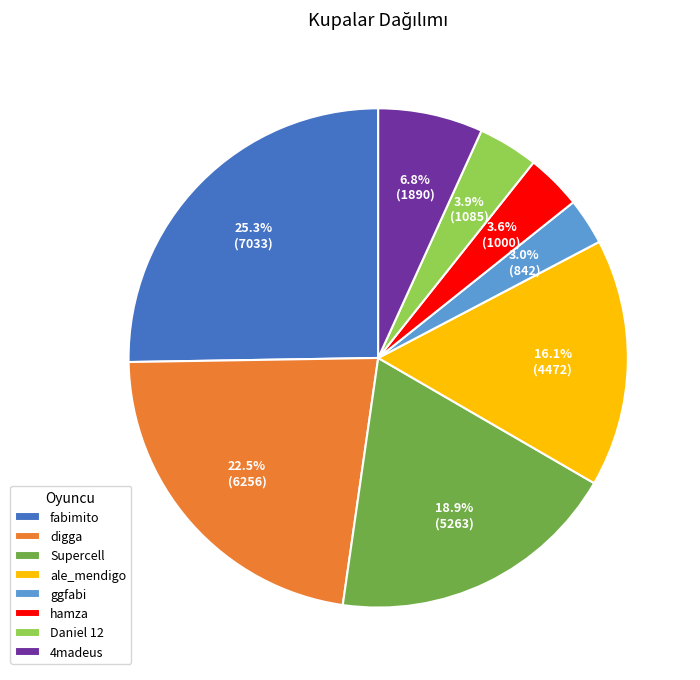

Is there a majority slice in this chart?

No